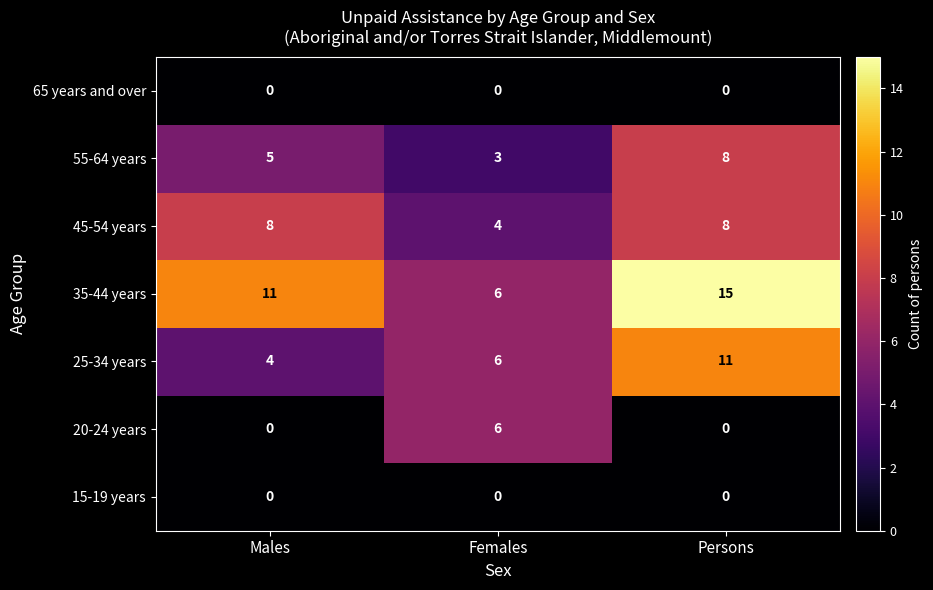

What is the difference between the maximum and minimum values in the 35-44 years series?

9